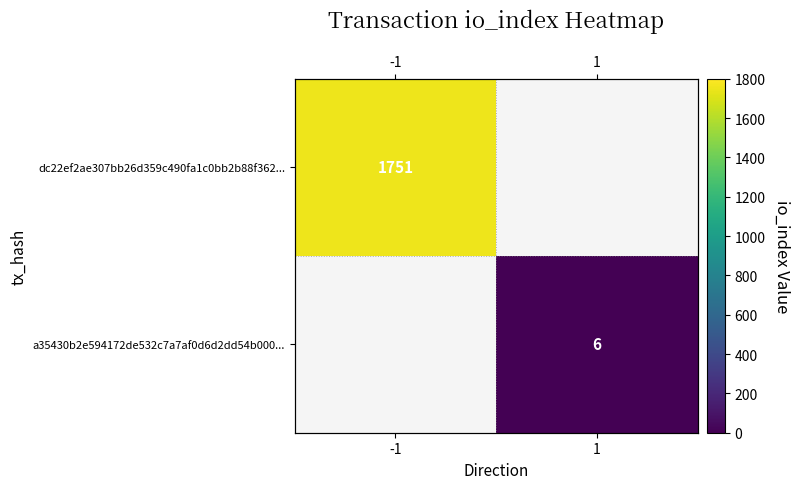

Which category has the highest value across all series?

-1